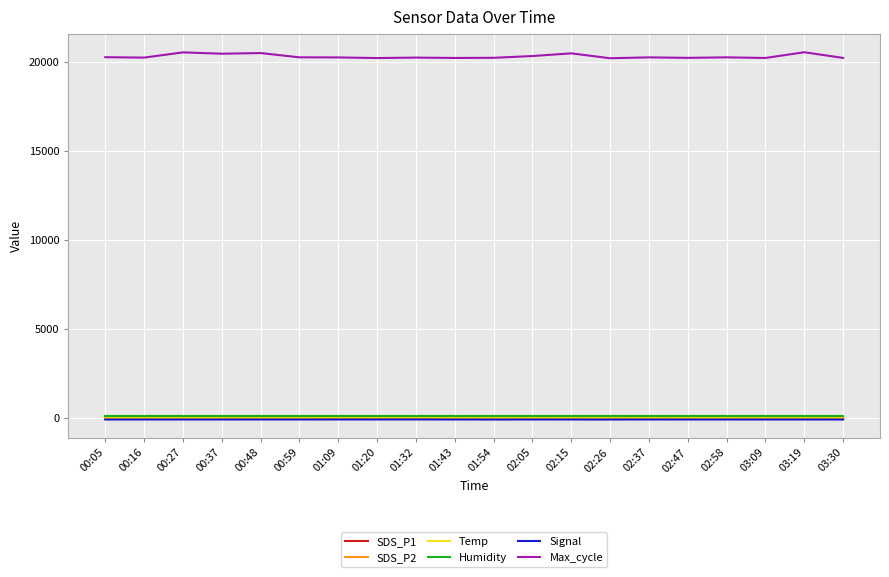

Which series has the widest spread of values?

Max_cycle